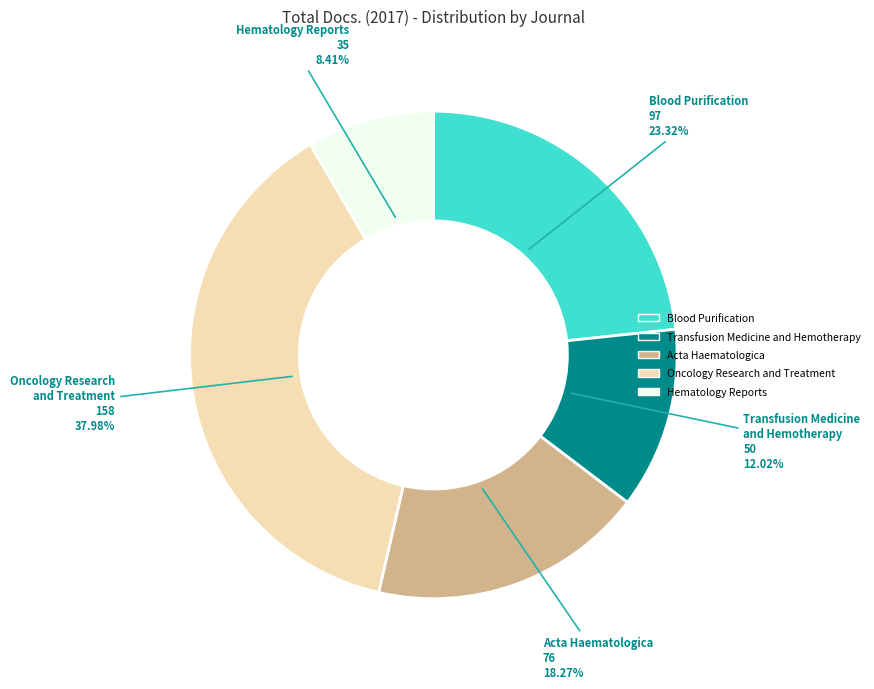

Combined, do Transfusion Medicine and Hemotherapy and Blood Purification account for over 50%?

No